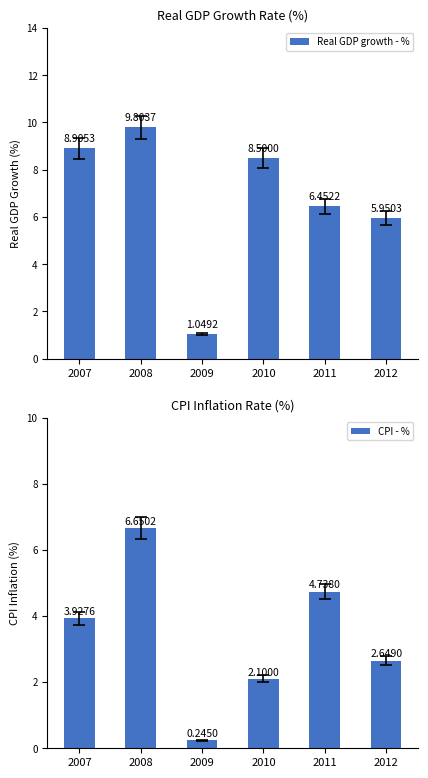

Between 2007 and 2012, which series saw the biggest shift?

Real GDP growth - %